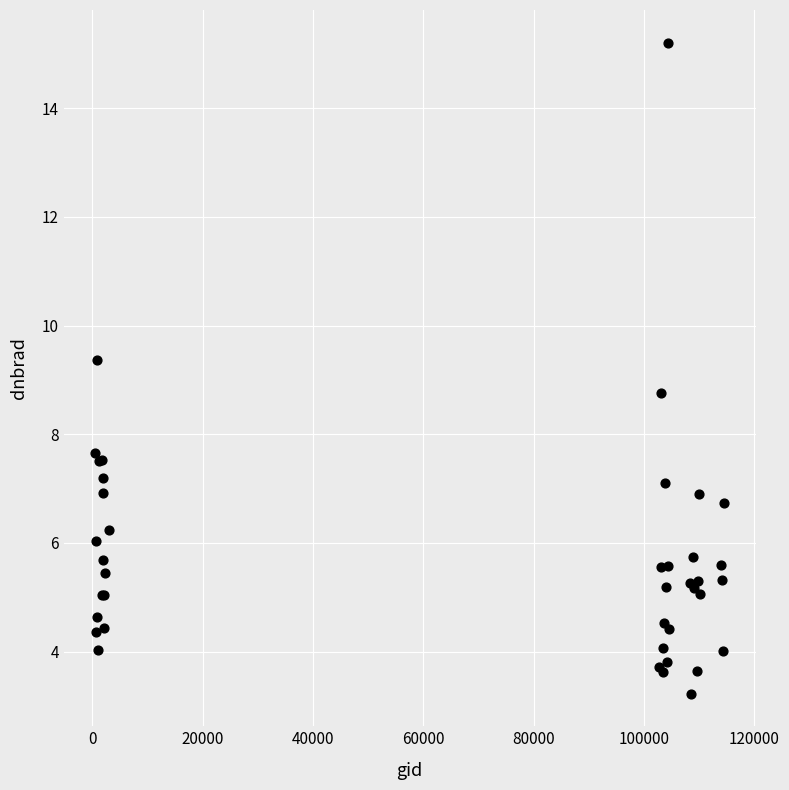

What Y value in the scatter plot is closest to 9?

8.8